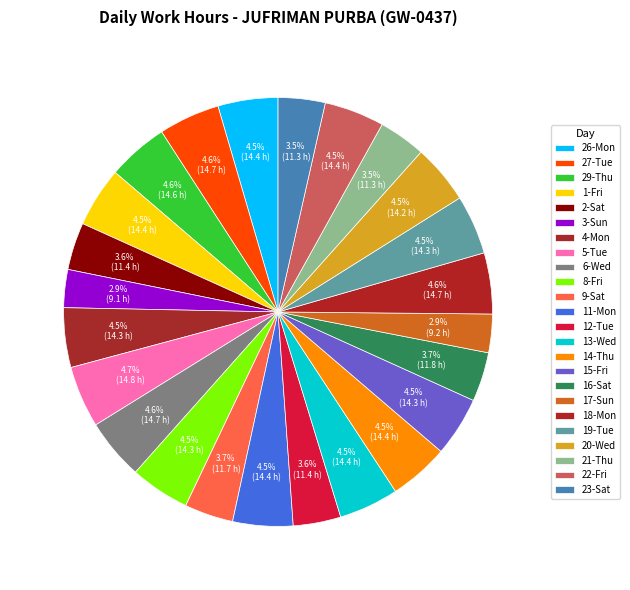

Is there any slice that represents more than half of the pie?

No